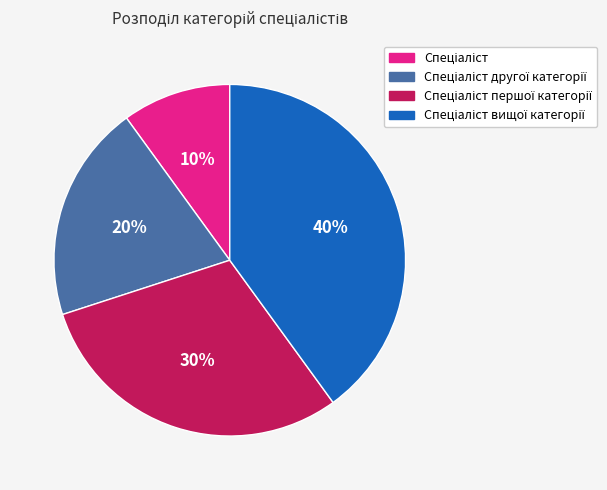

To the nearest percent, what is the difference between the largest and smallest slice percentages?

30%